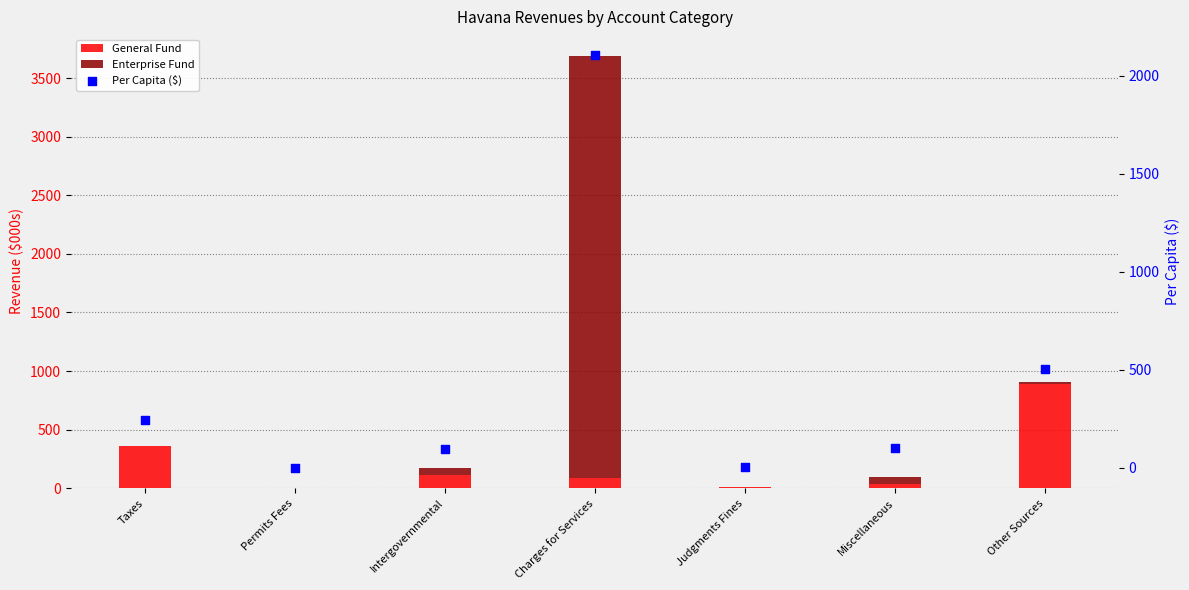

Is the value of General Fund at Permits Fees greater than the value of Enterprise Fund at Intergovernmental?

No